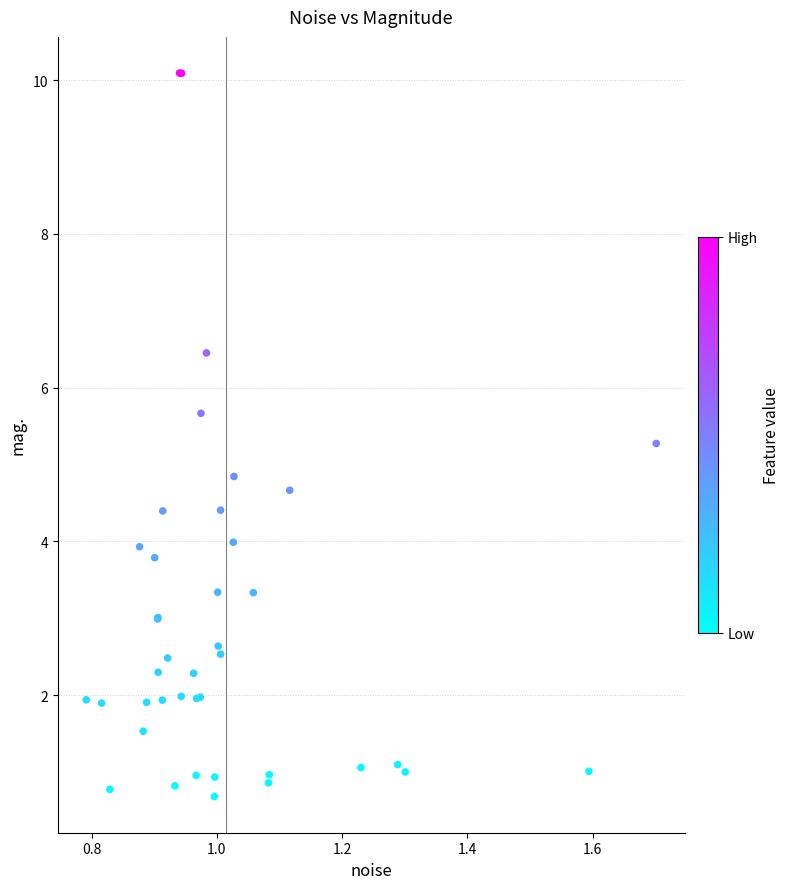

What Y value in the scatter plot is closest to 5?

4.8